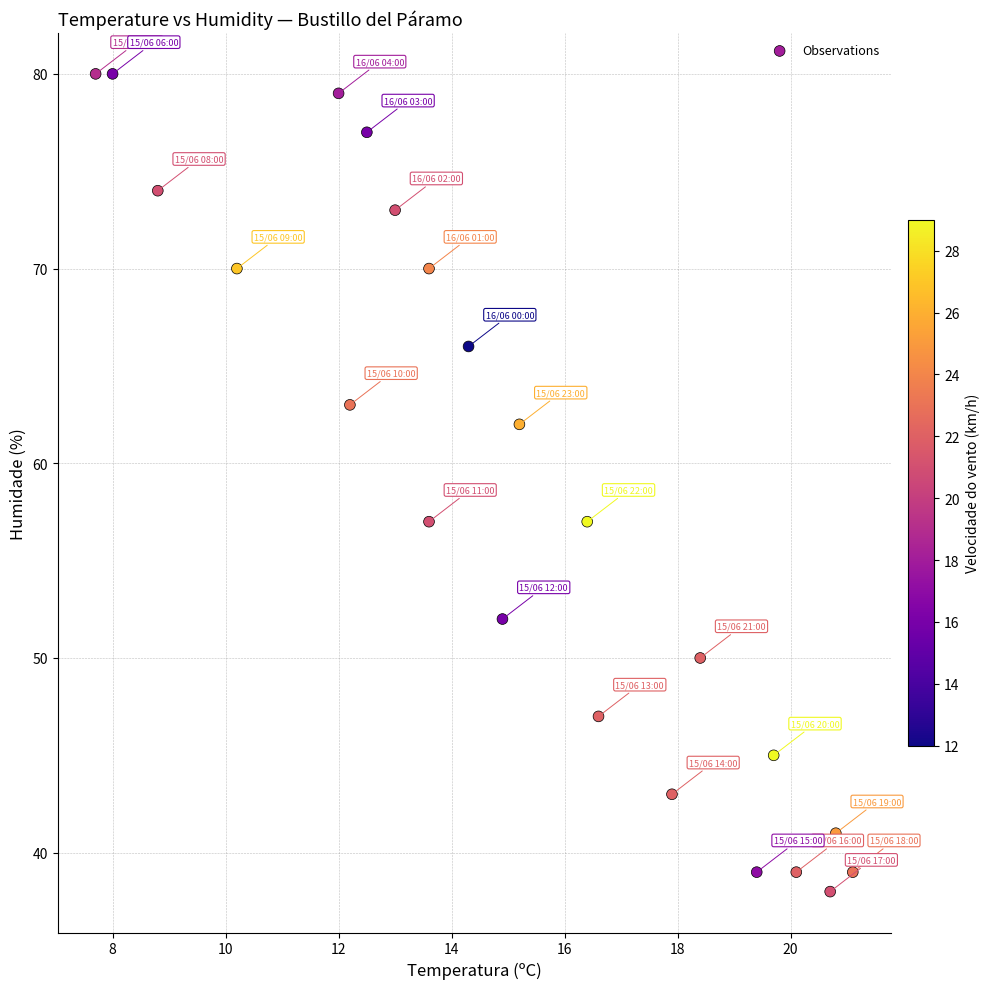

What is the range of Y values (max minus min)?

42